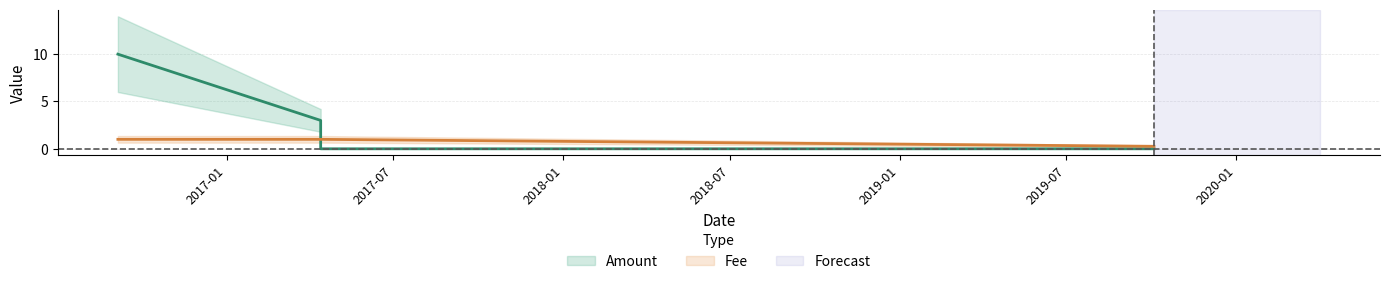

Reading left to right, extract all data points from this chart.

Amount: 2016-09-05=10.0	2017-04-13=3.0	2017-04-13=0.0	2019-10-04=0.0
Fee: 2016-09-05=1.0	2017-04-13=1.0	2017-04-13=1.0	2019-10-04=0.3